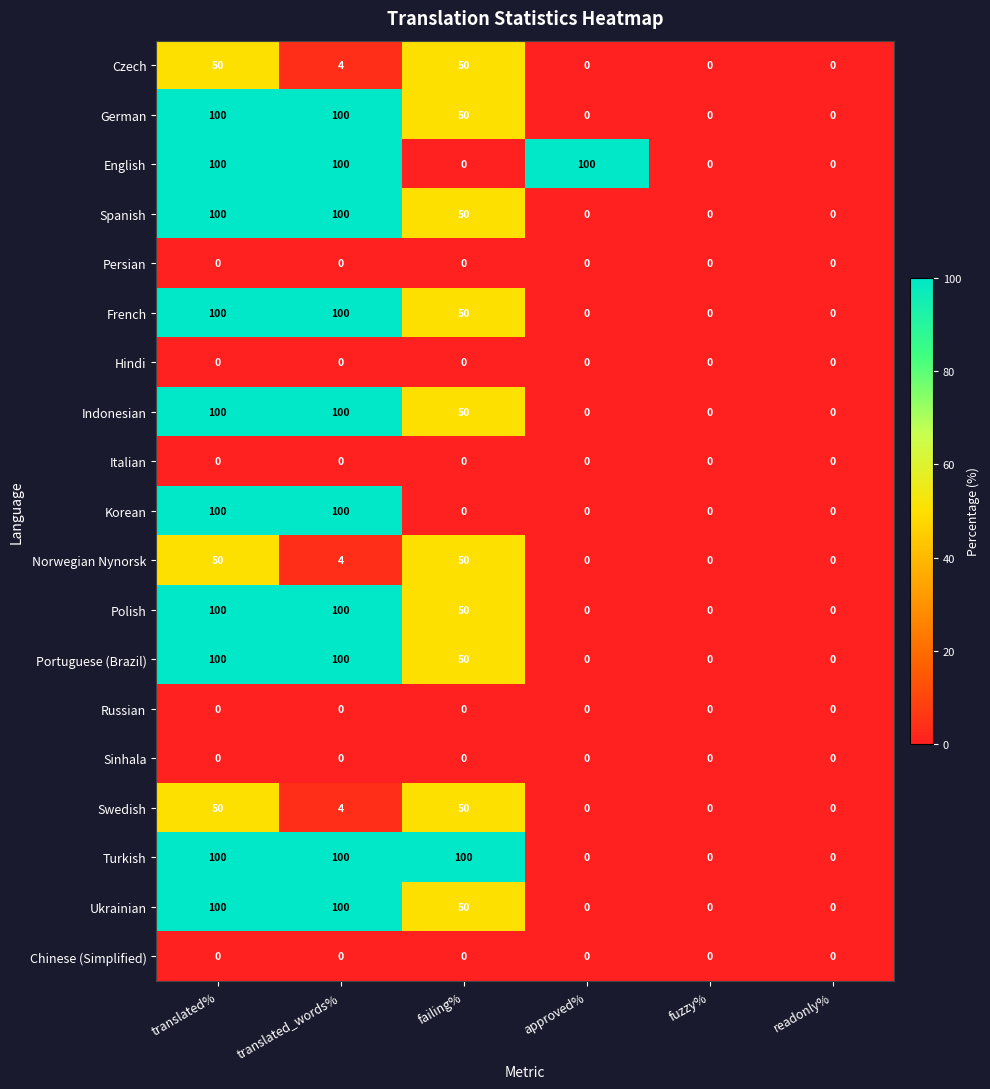

How many distinct data groups are displayed?

19